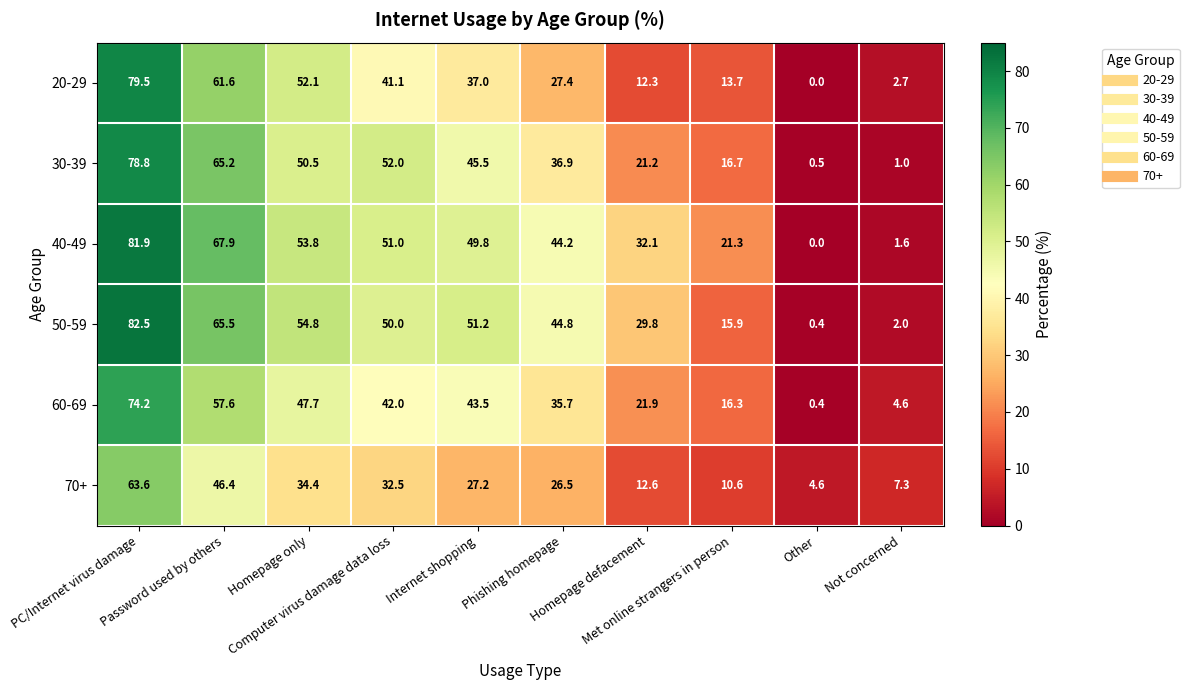

Which series has the largest range (max minus min)?

50-59